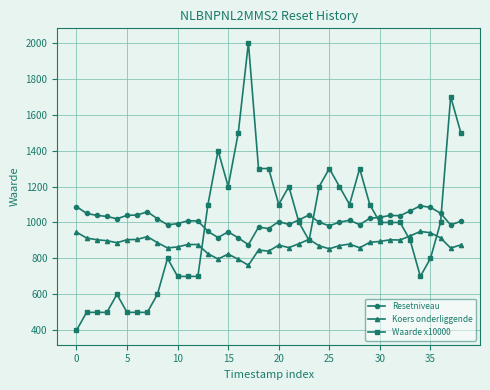

True or false: Koers onderliggende and Resetniveau cross at least once.

False